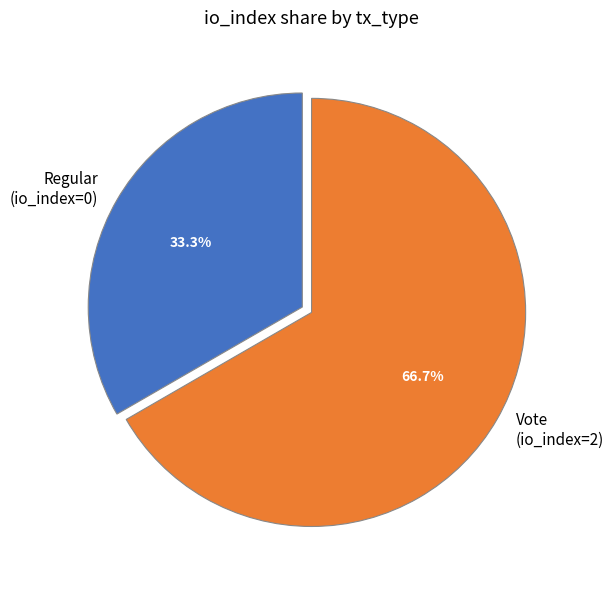

What is the majority slice?

Vote (io_index=2)